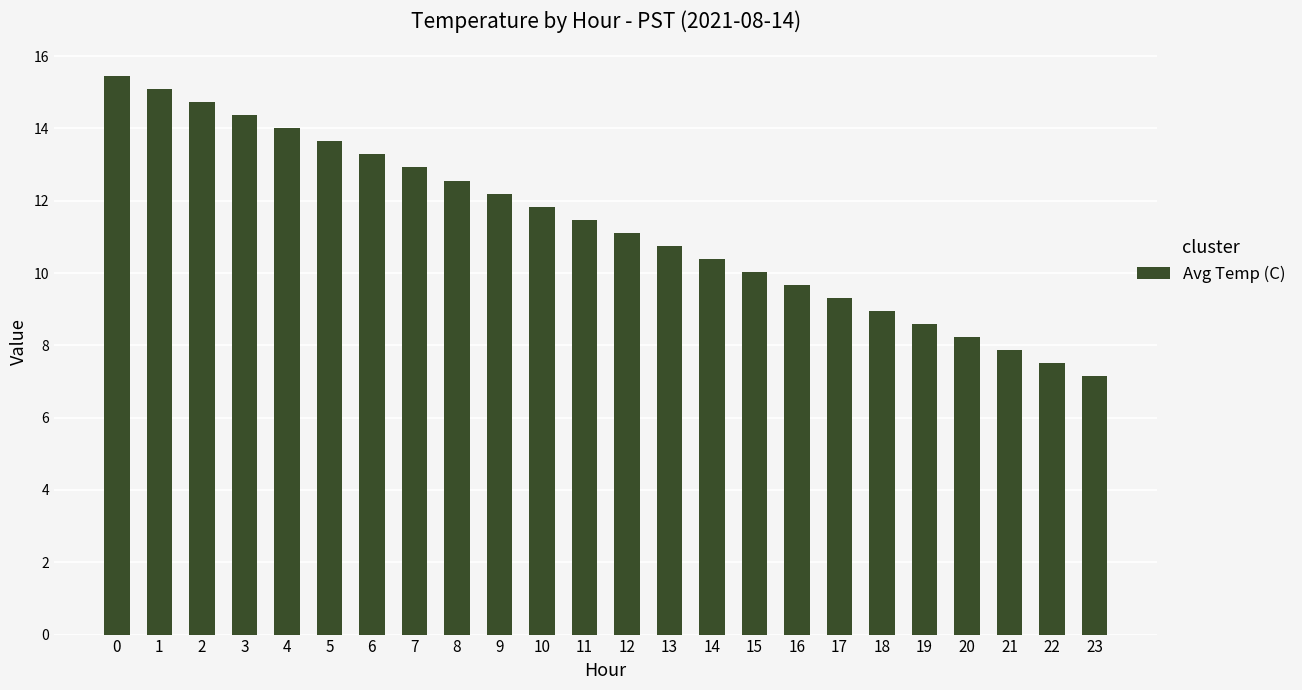

Rank the categories by value from lowest to highest.

23, 22, 21, 20, 19, 18, 17, 16, 15, 14, 13, 12, 11, 10, 9, 8, 7, 6, 5, 4, 3, 2, 1, 0